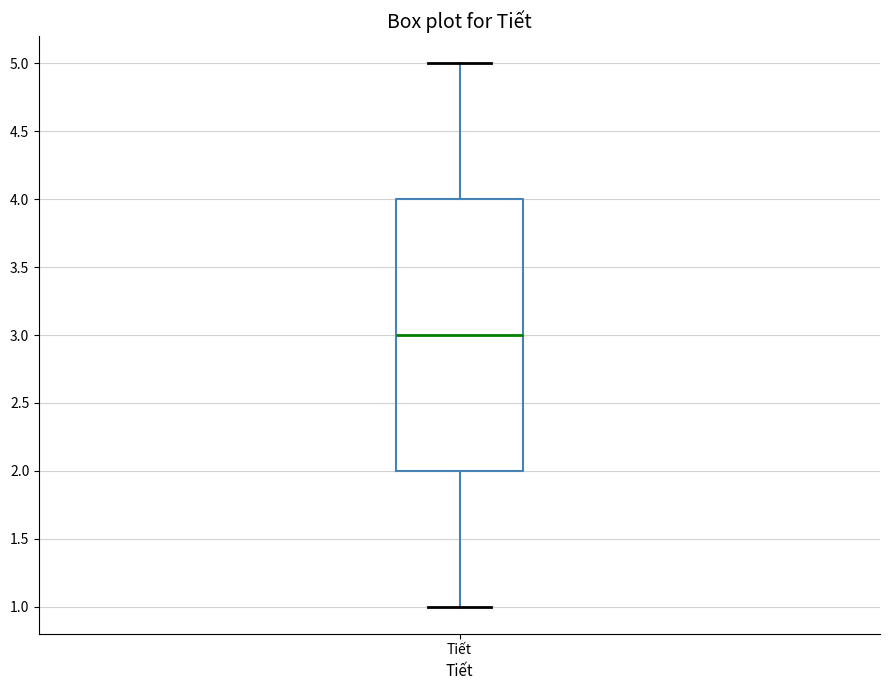

Read this box plot against the y-axis: the position of the median line, the range covered by the box, and the ends of both whiskers. The values are not printed on the chart, so give them approximately, as read against the axis.

median 3, box 2 to 4, whiskers 1 to 5